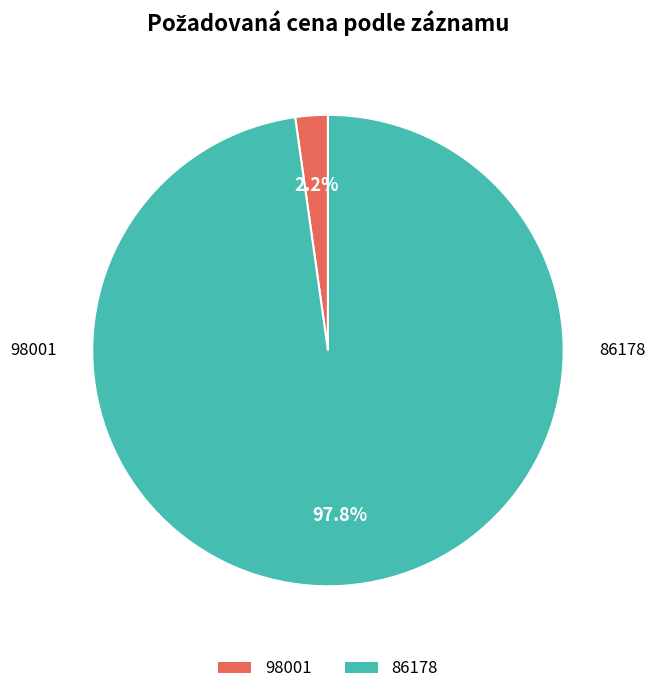

Which category has the smallest portion of the pie?

98001